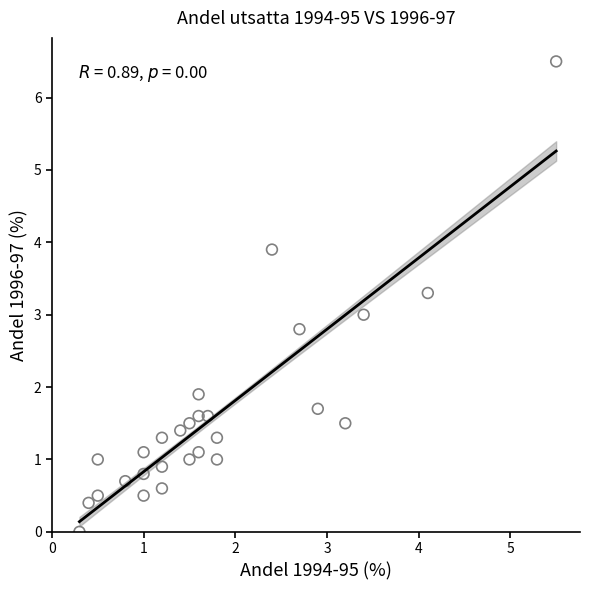

What is the range of Y values (max minus min)?

6.5